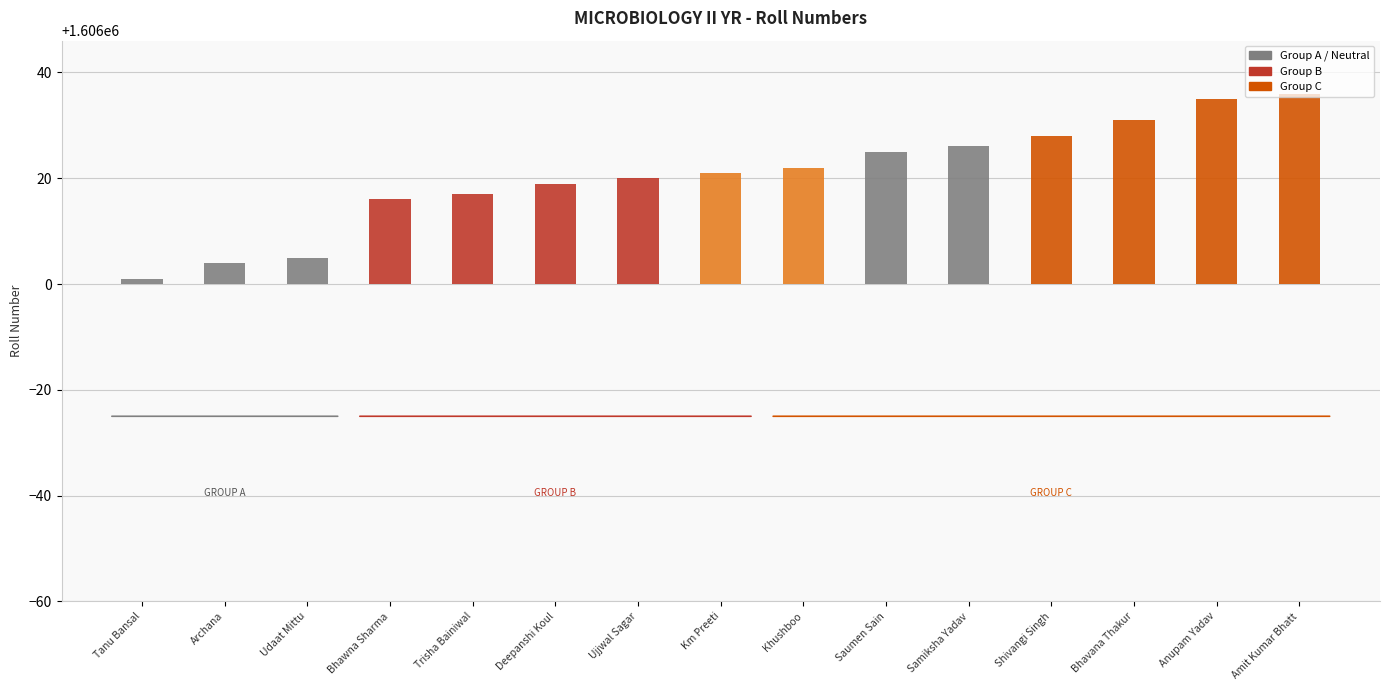

At which label is the value closest to 1606018?

Trisha Bainiwal